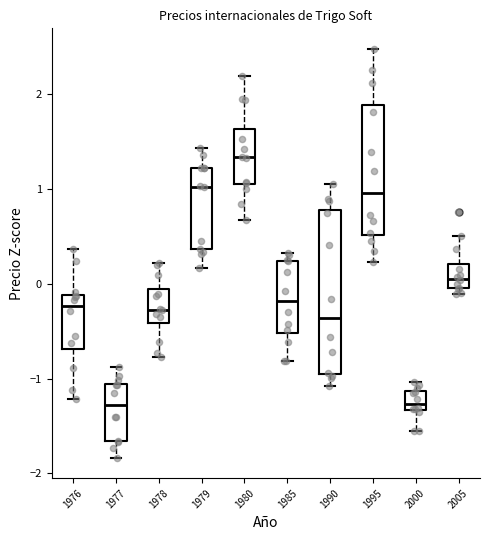

Which box is the tallest, from its lower edge to its upper edge?

1990